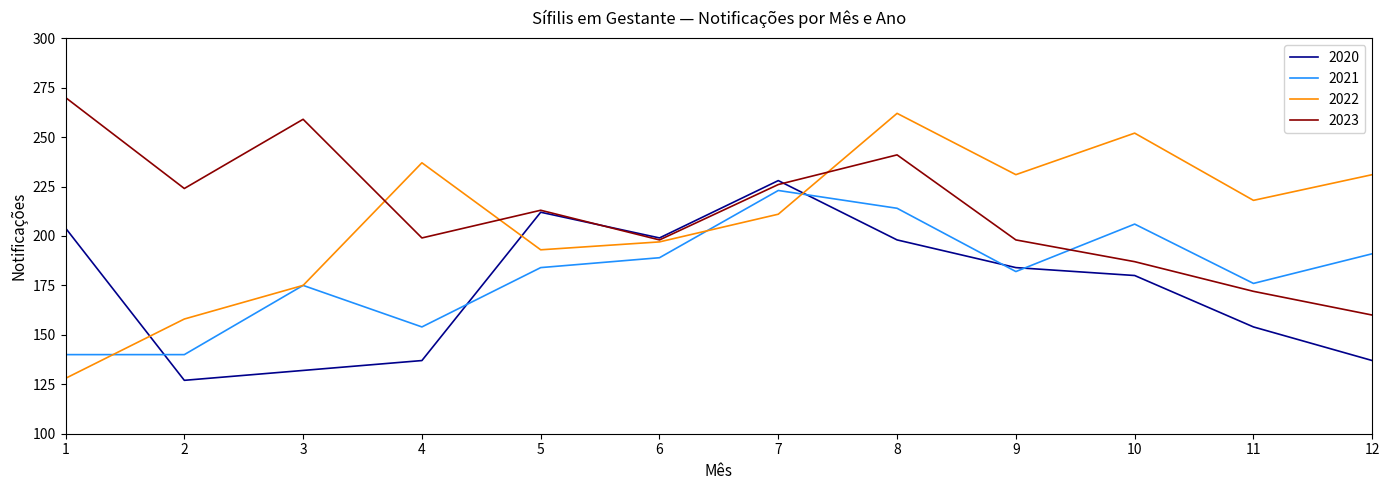

Between which two adjacent categories do 2023 and 2021 first intersect?

9 and 10